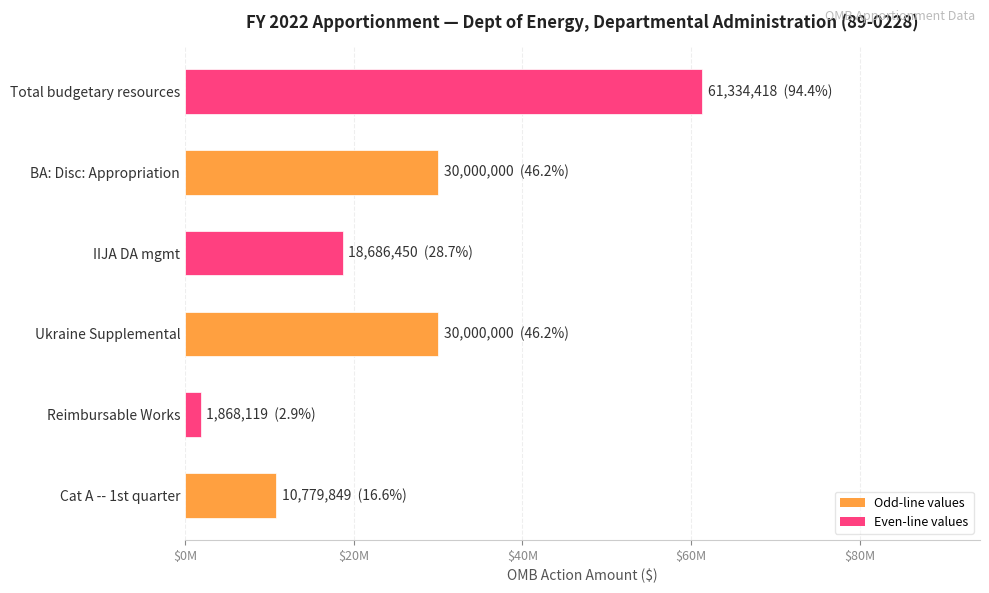

Are the bars horizontal?

Yes